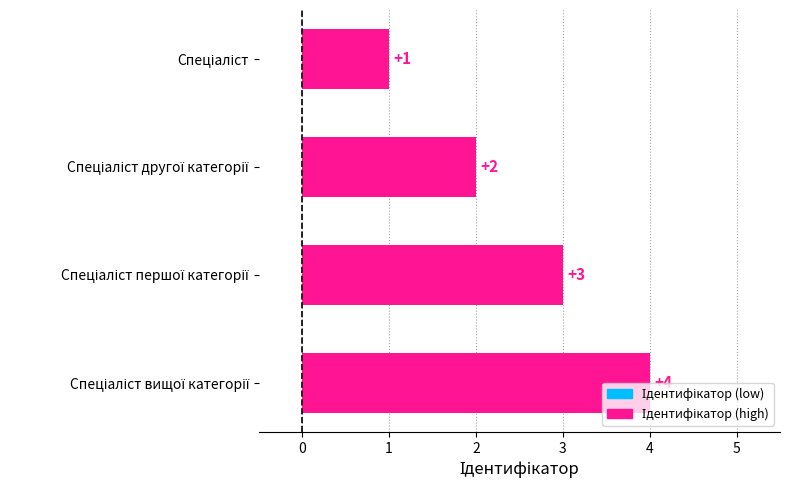

What is the value of the 3rd bar from the top?

3